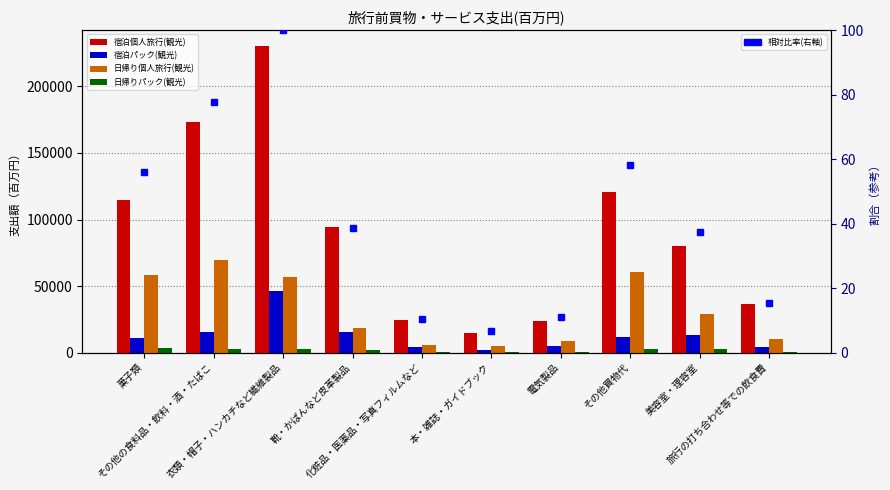

How many data points in 宿泊個人旅行(観光) are above 94313?

5